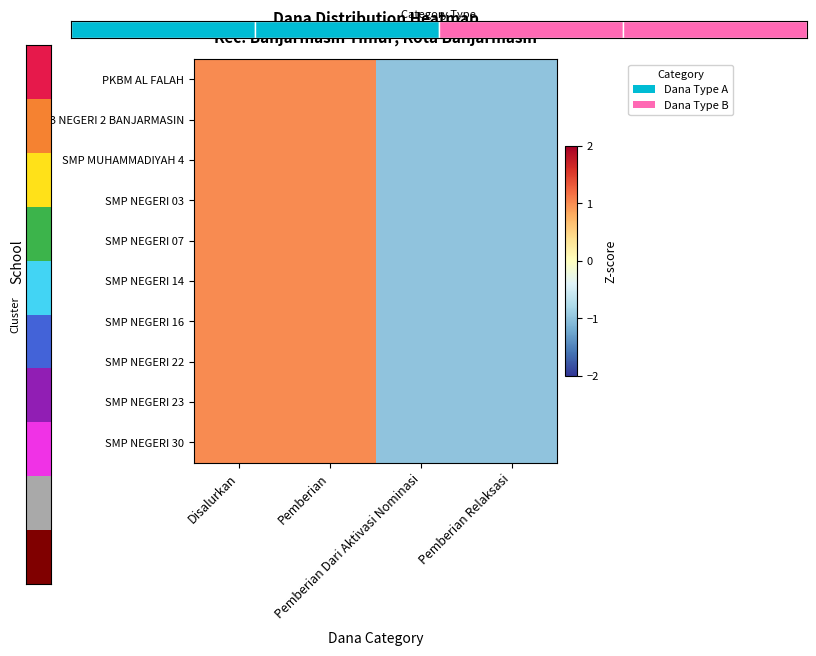

What is the maximum value shown in the chart?

1